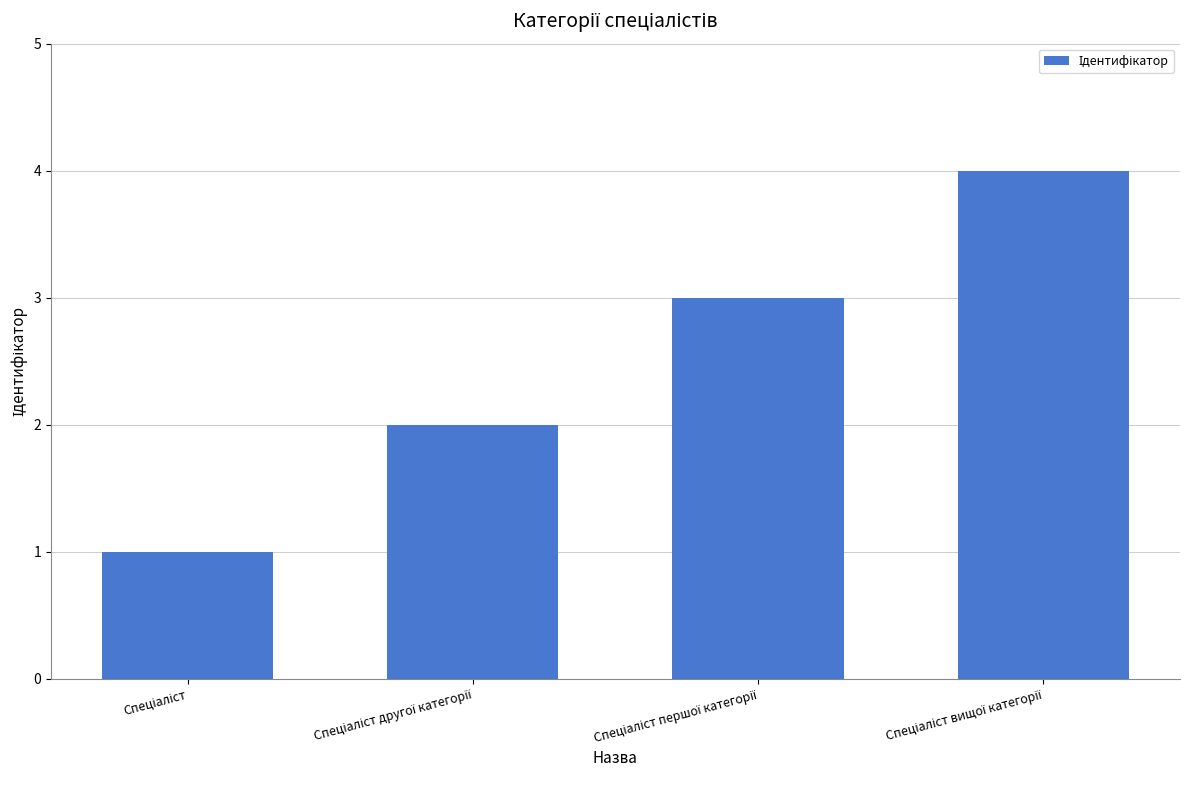

What is the greatest value displayed?

4